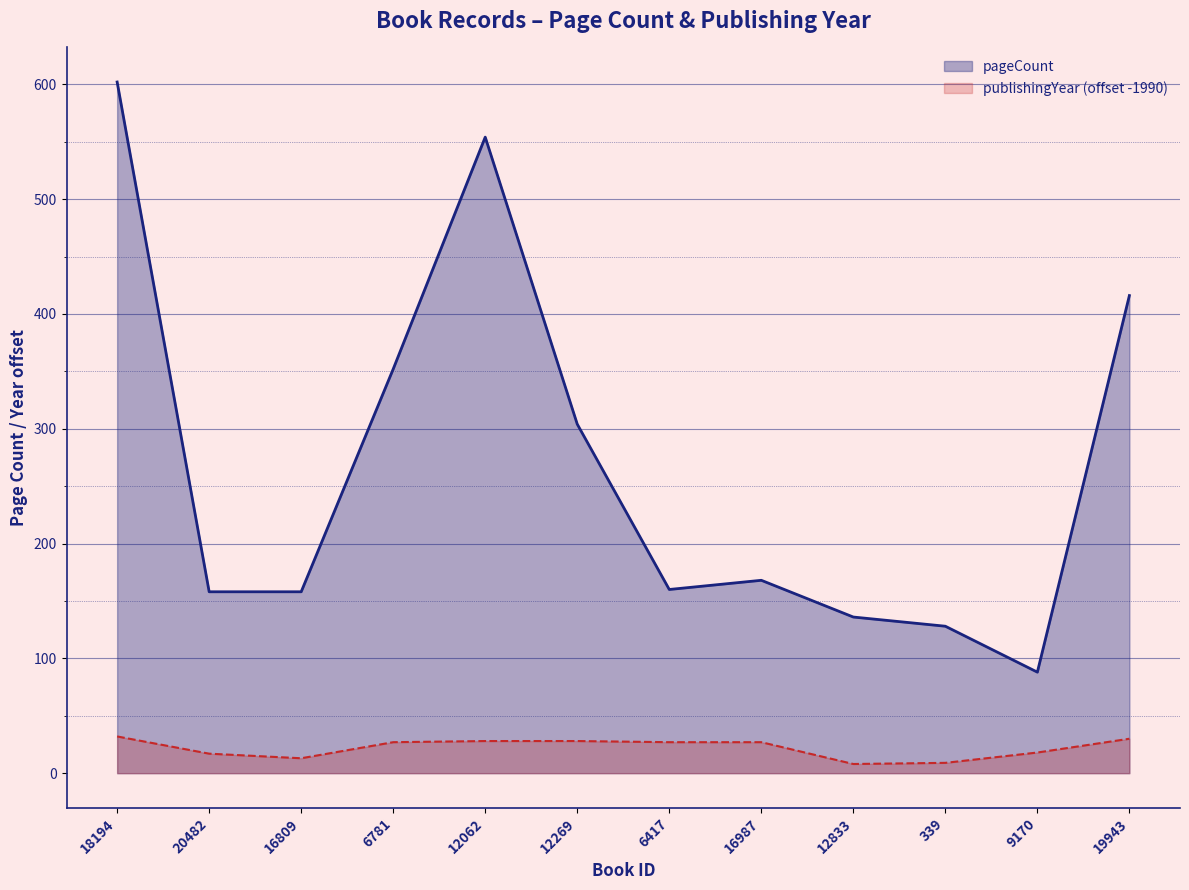

How many data points in publishingYear are above 27?

4